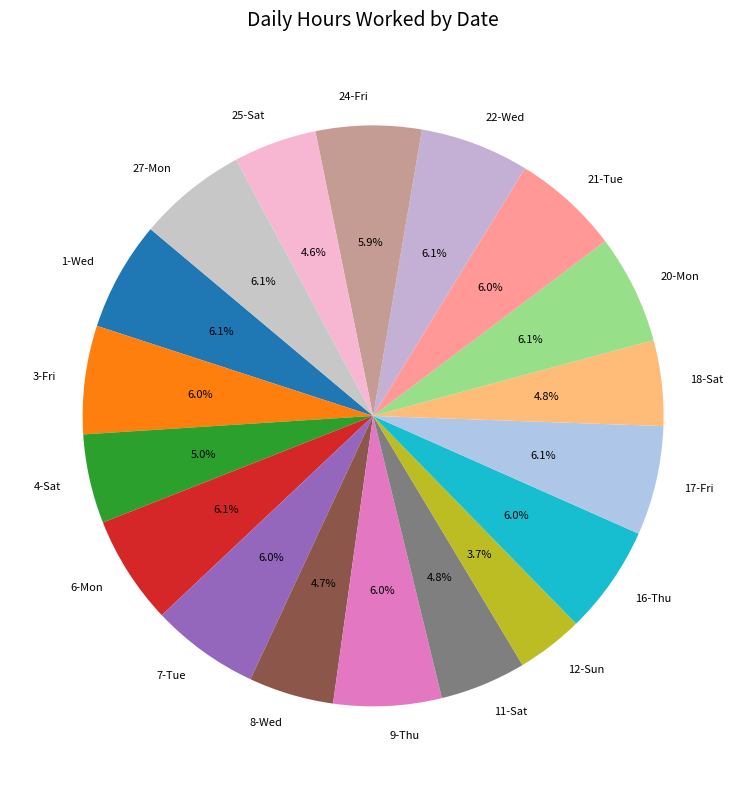

Is the sum of 17-Fri and 21-Tue greater than half?

No